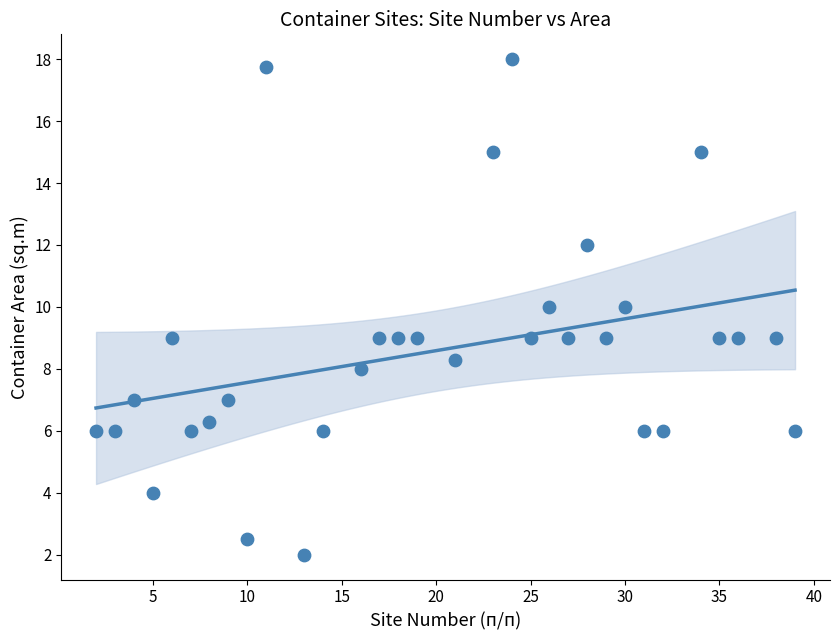

What is the range of X values (max minus min)?

37.0